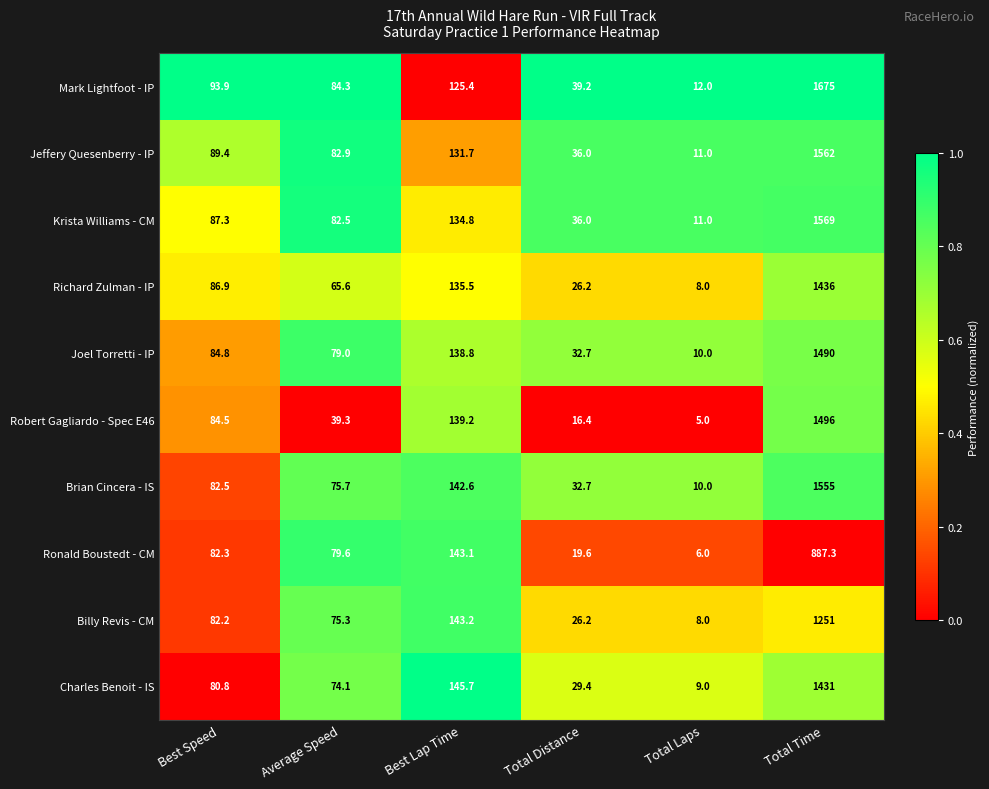

What is the difference between the Krista Williams - CM values at Total Laps and Best Lap Time?

123.8